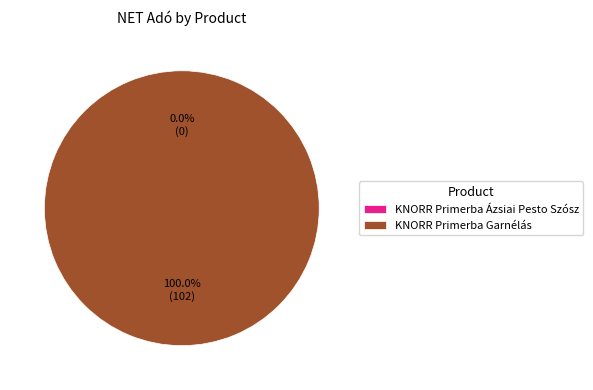

Which has a higher value, KNORR Primerba Ázsiai Pesto Szósz or KNORR Primerba Garnélás?

KNORR Primerba Garnélás